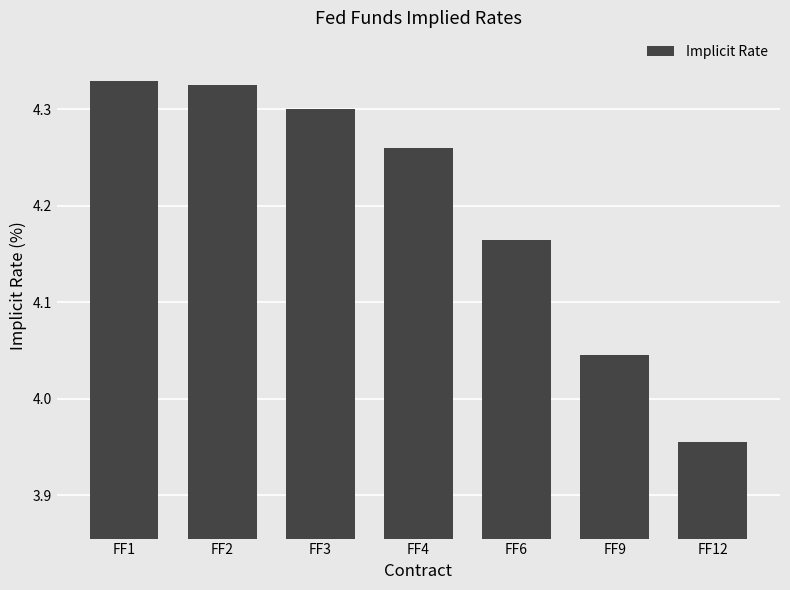

Is it true that the value at FF1 is 4.3?

True